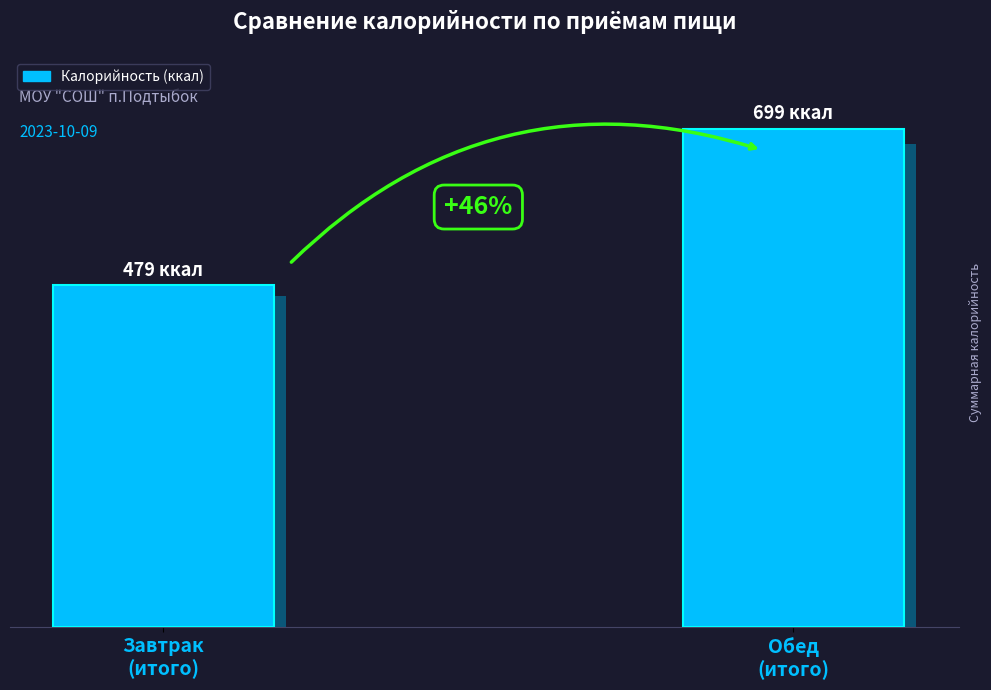

What position from the left is Обед
(итого)?

2